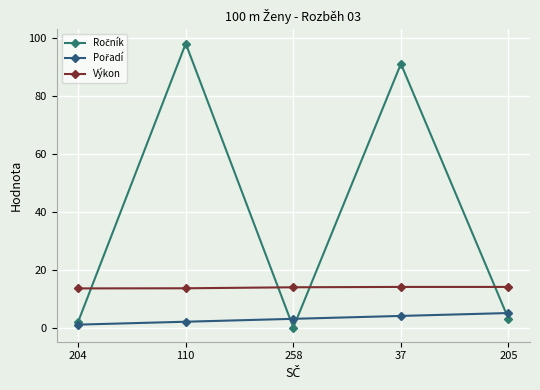

Between which two adjacent categories do Výkon and Ročník first intersect?

204 and 110